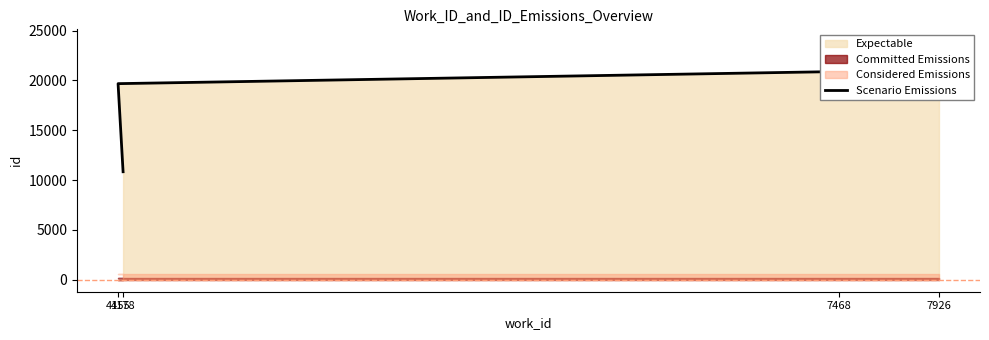

Reading left to right, extract all data points from this chart.

4178=10839	4155=19677	7468=20893	7926=23929